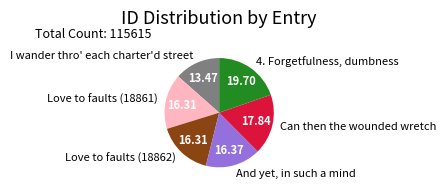

Do Can then the wounded wretch and I wander thro' each charter'd street together represent more than half of the pie?

No